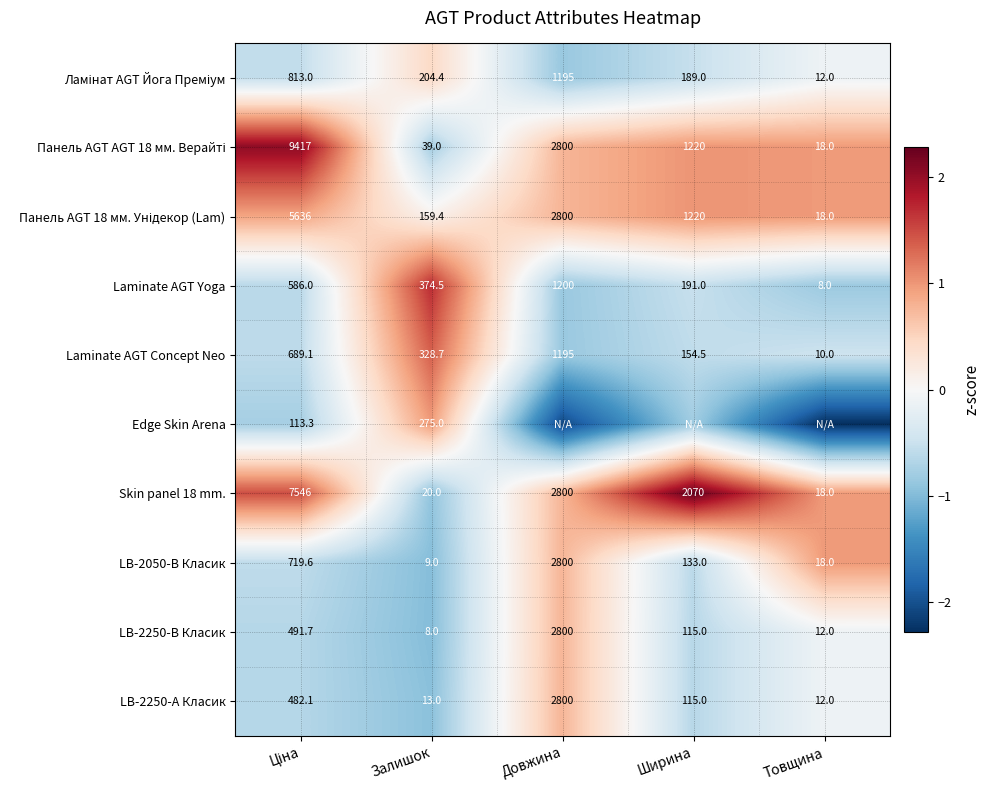

At which label is Skin panel 18 mm. closest to 3782?

Довжина